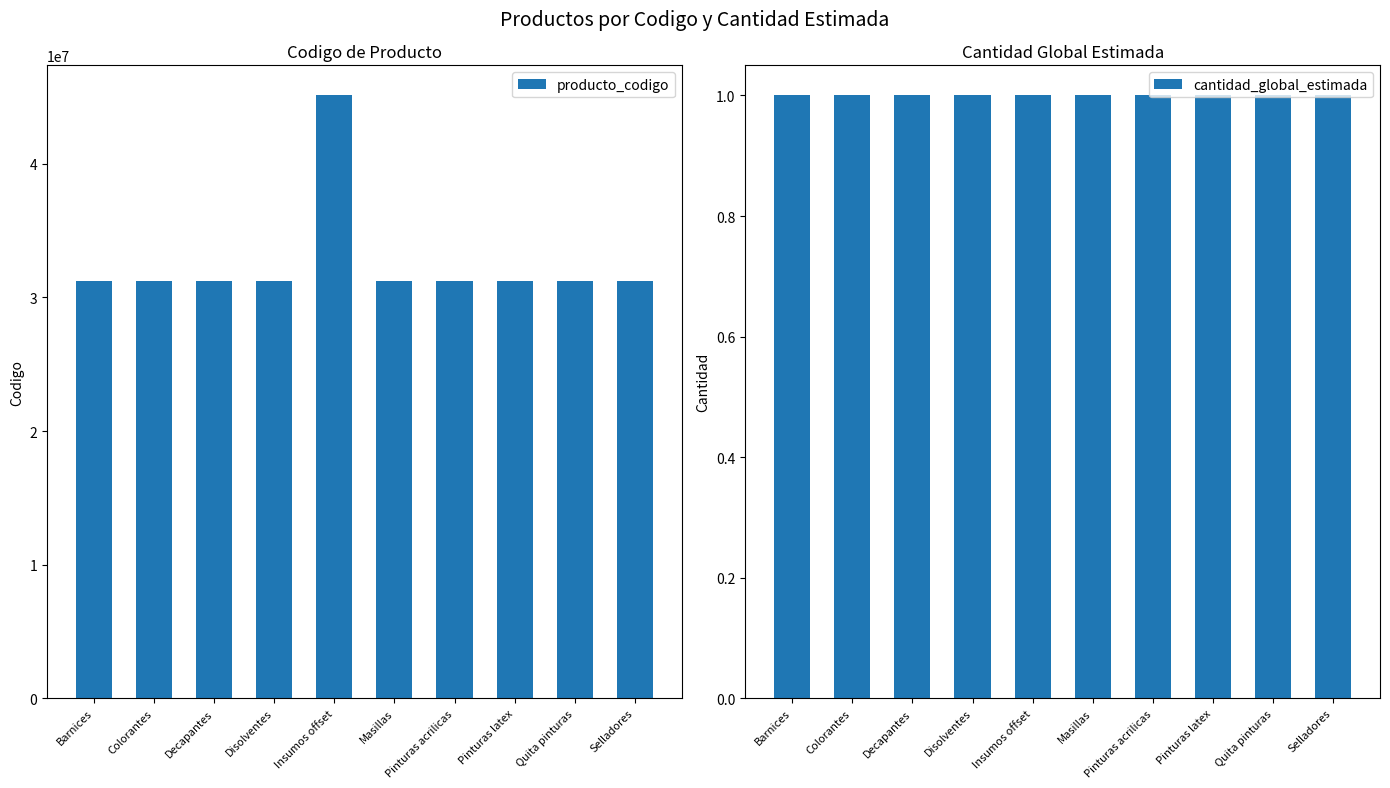

Count the number of categories in the chart.

10